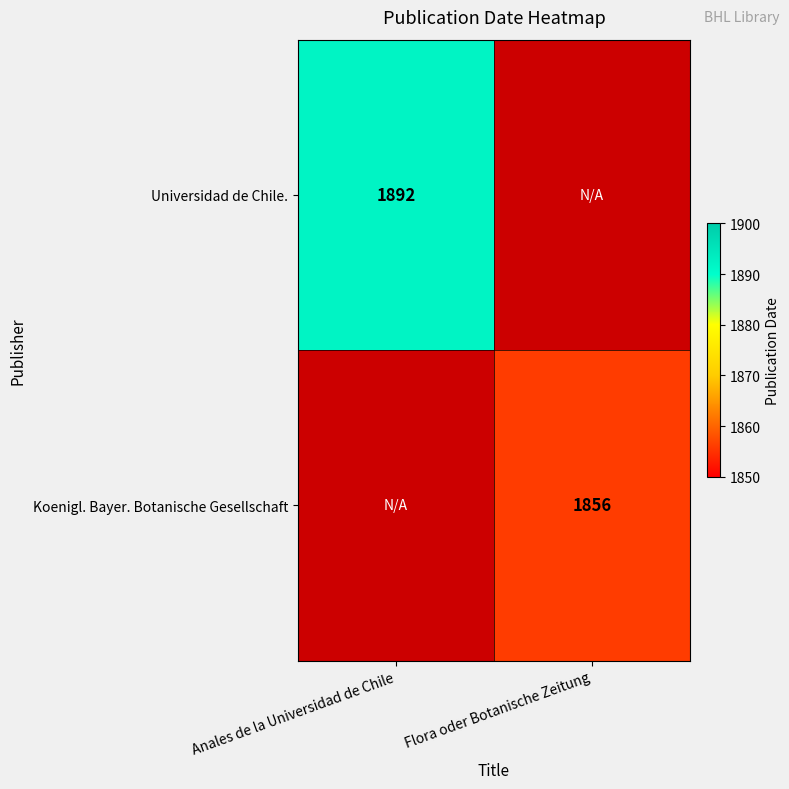

What is the maximum value shown in the chart?

1892.0